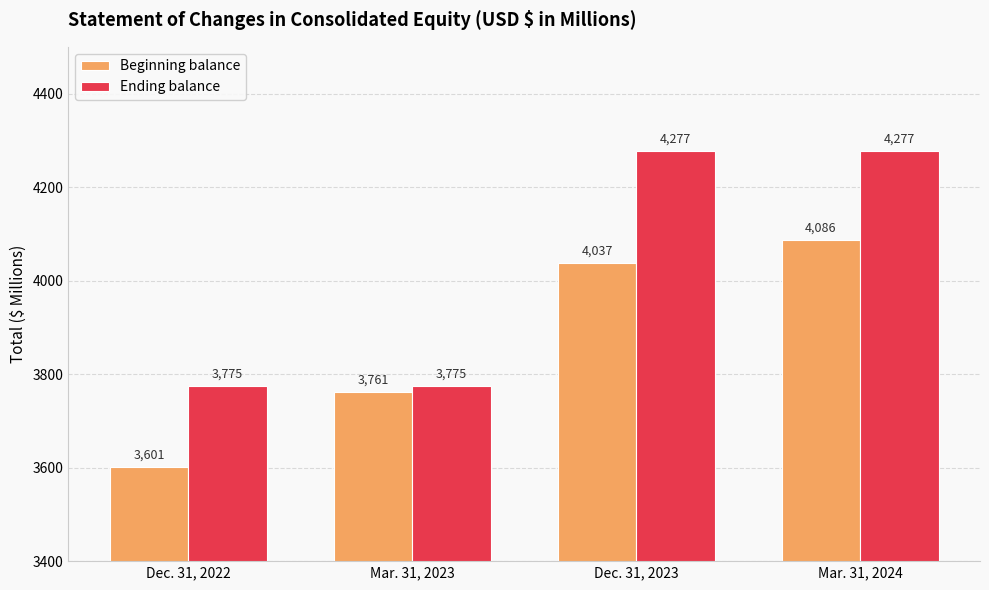

What is the label of the 2nd bar from the right?

Dec. 31, 2023